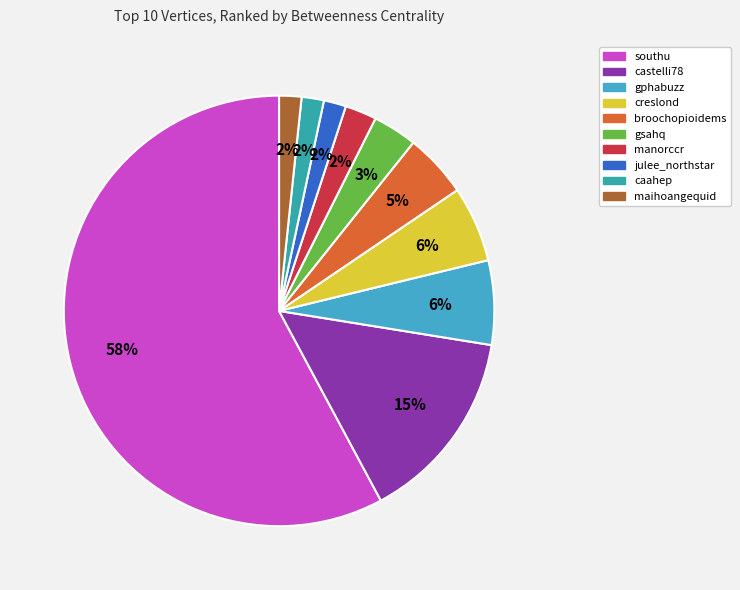

Which category has the smallest portion of the pie?

julee_northstar